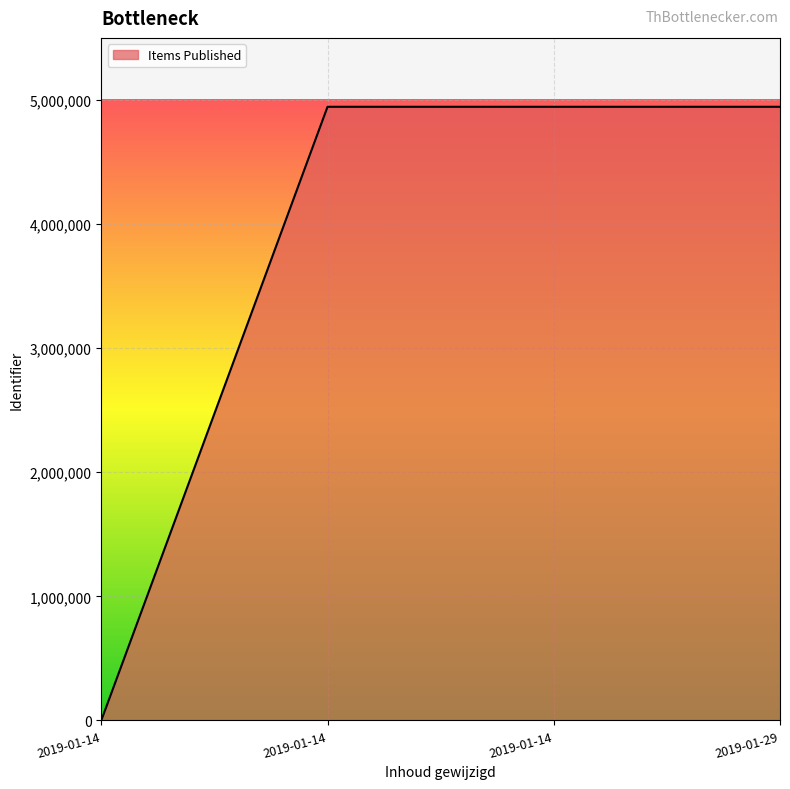

Between 2019-01-14 and 2019-01-29, which is larger?

2019-01-29